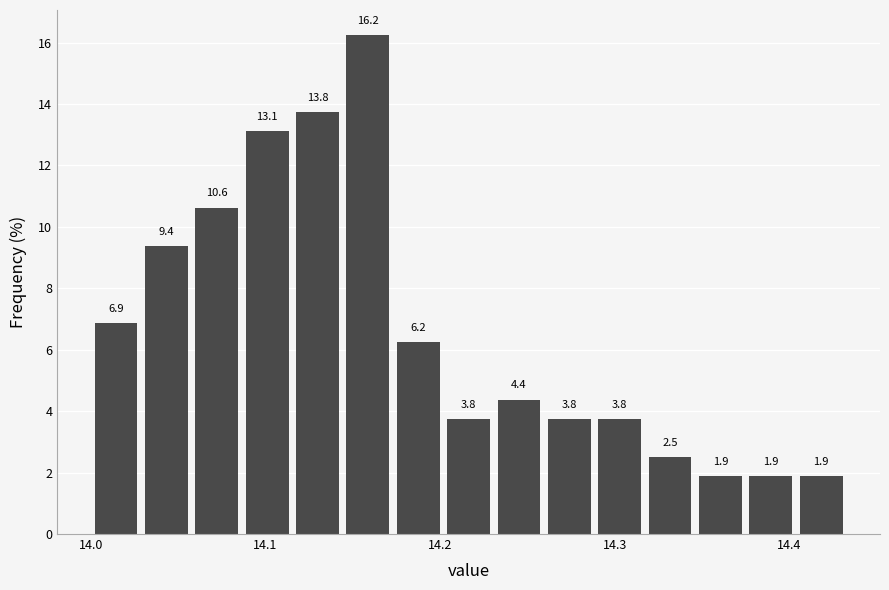

Read against the x-axis, roughly where is the centre of the tallest bar?

14.16